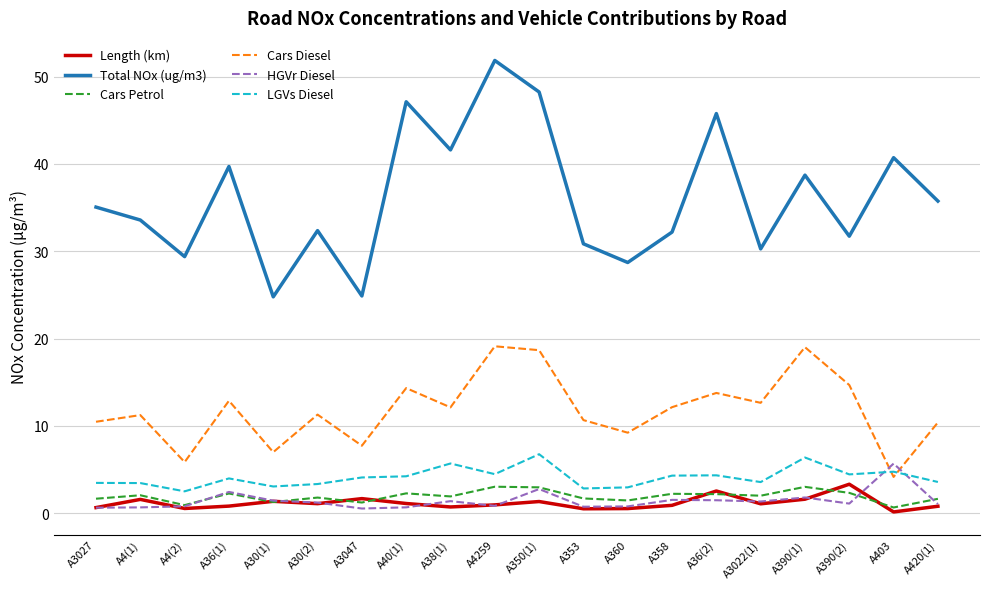

What is the minimum value shown in the chart?

0.2